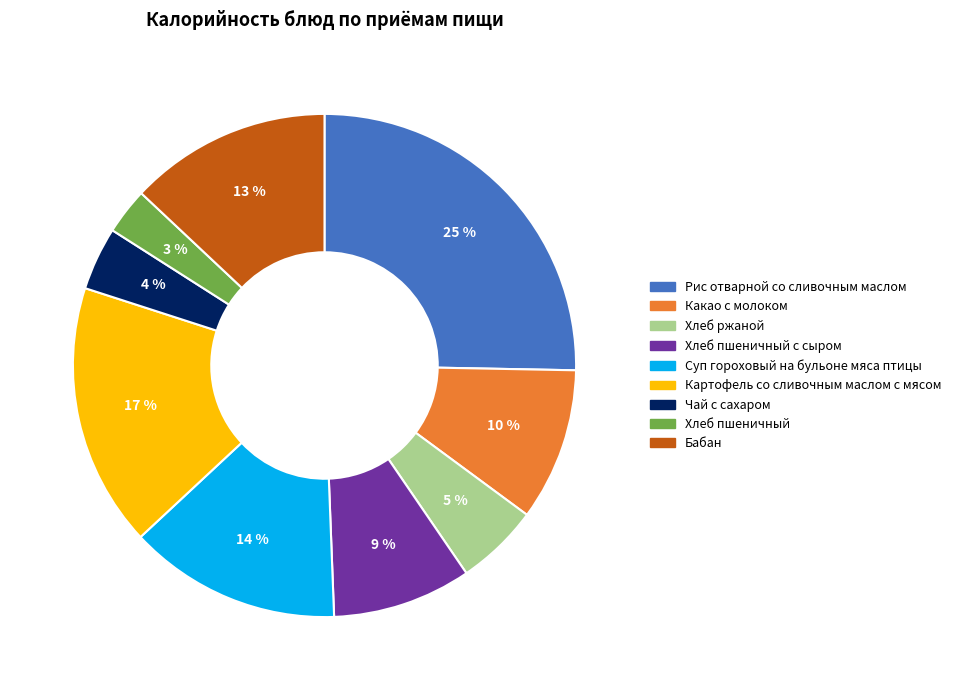

How many segments does this pie chart have?

9